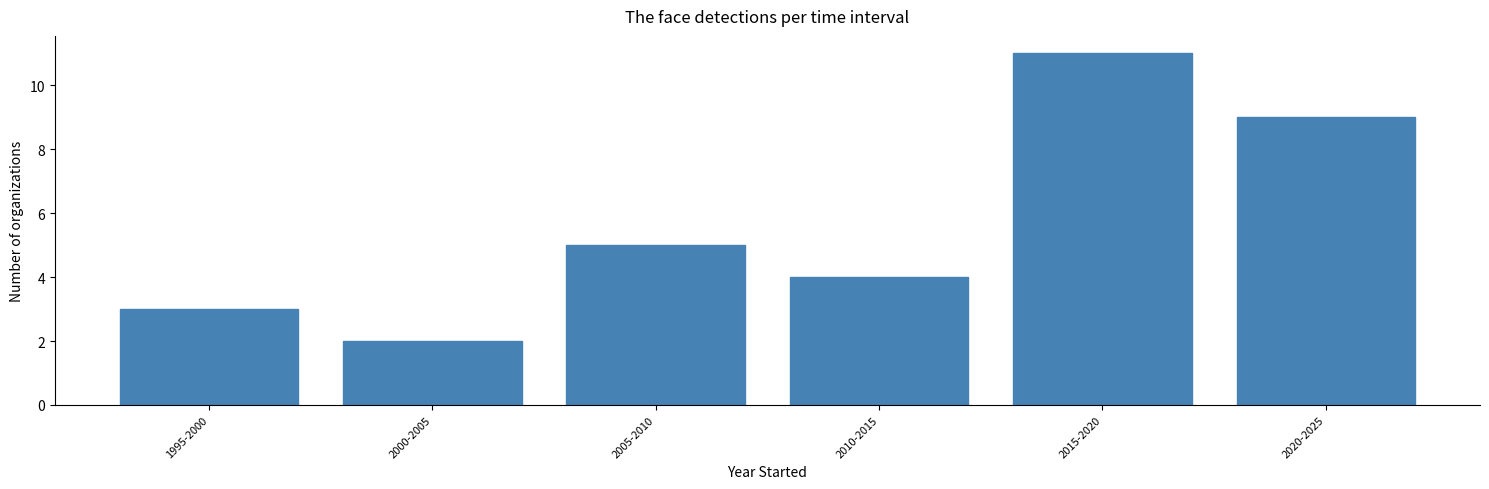

Reading left to right, extract all data points from this chart.

3	2	5	4	11	9